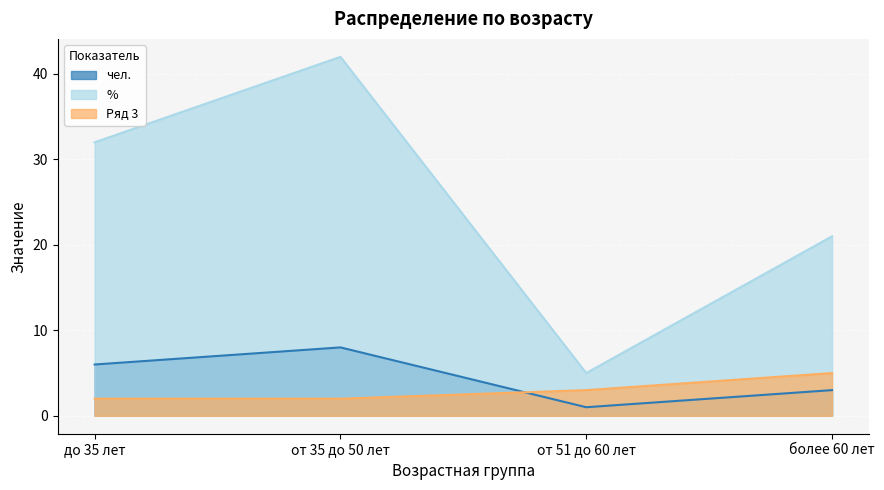

Where do чел. and Ряд 3 first cross each other?

от 35 до 50 лет and от 51 до 60 лет